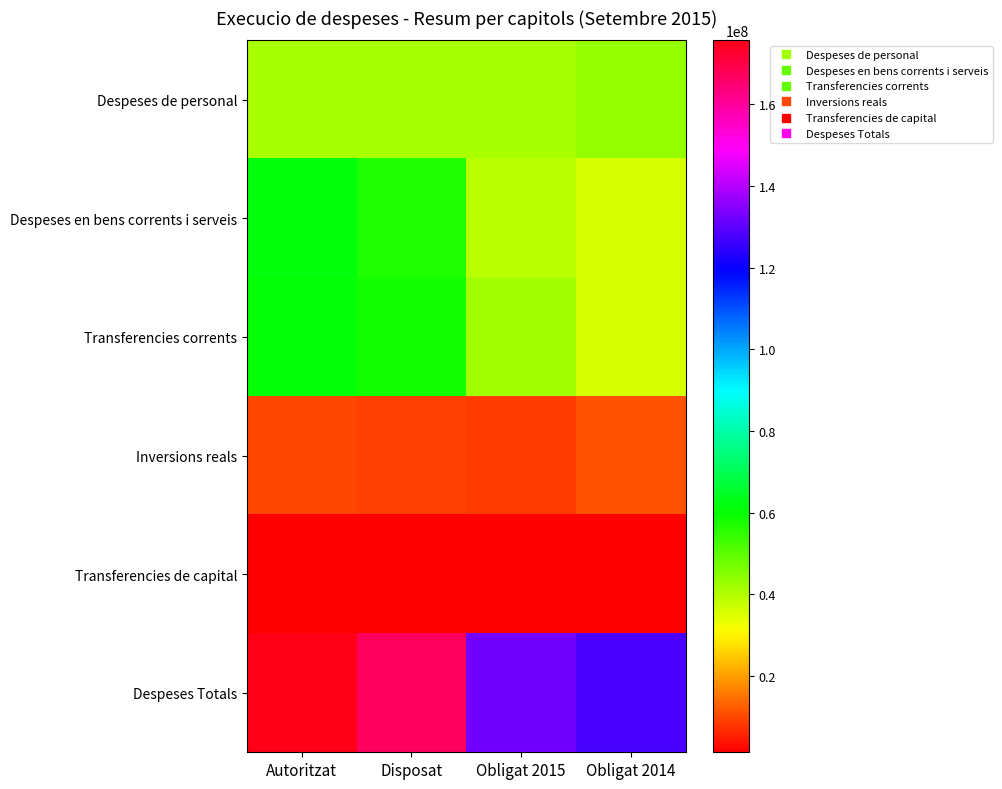

What is the difference between the highest and lowest values at Obligat 2014?

126567397.8